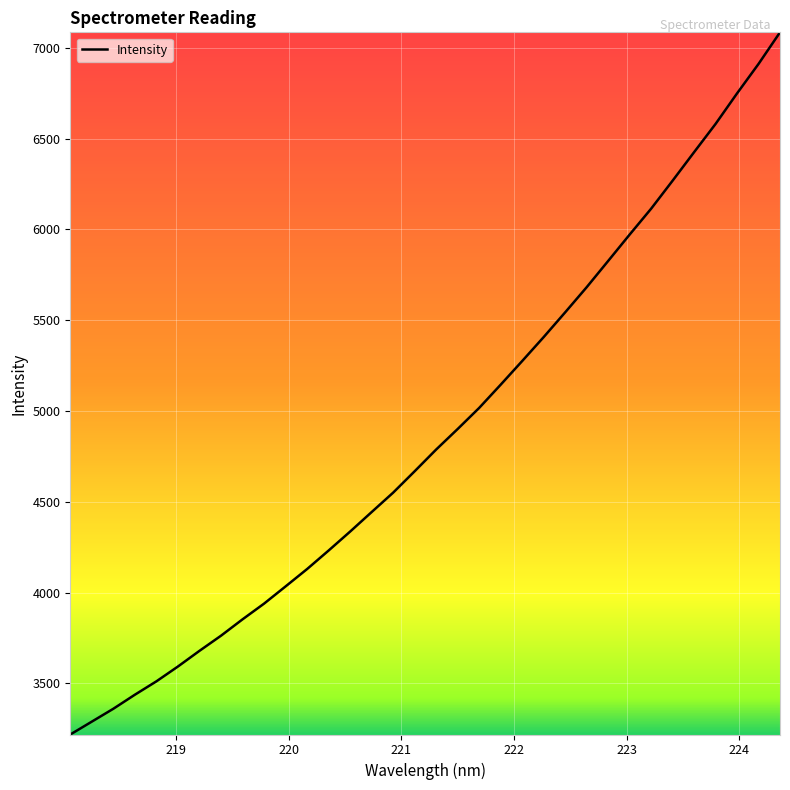

What is the smallest value displayed?

3218.5